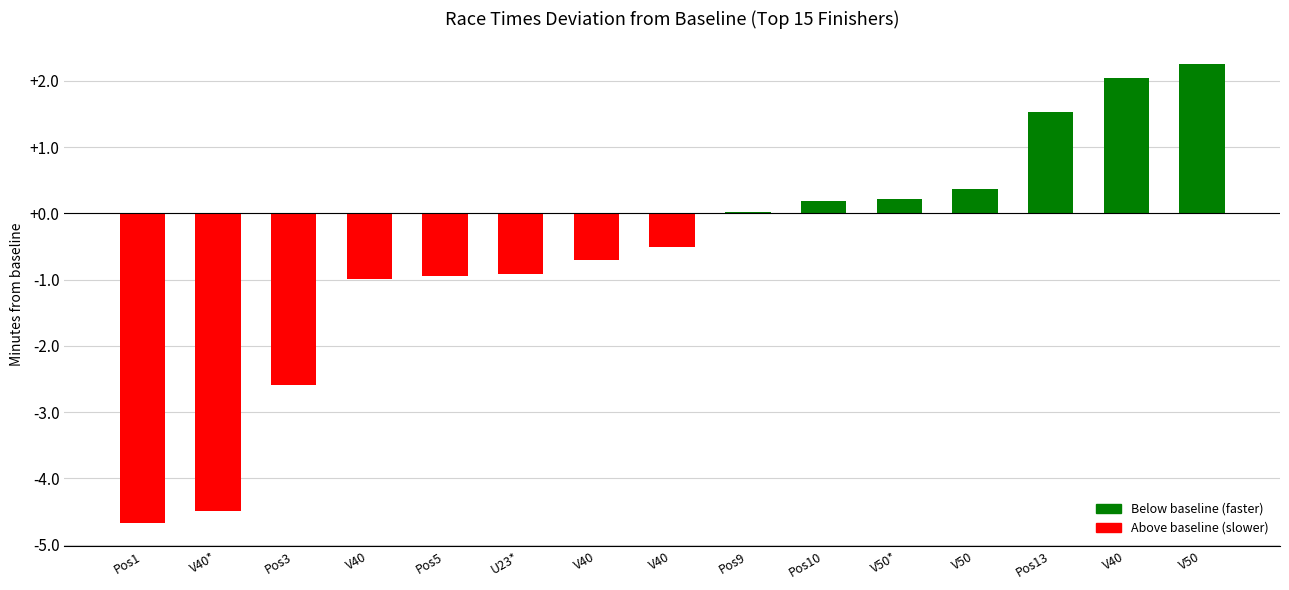

Where is the data nearest to the value -1?

V40